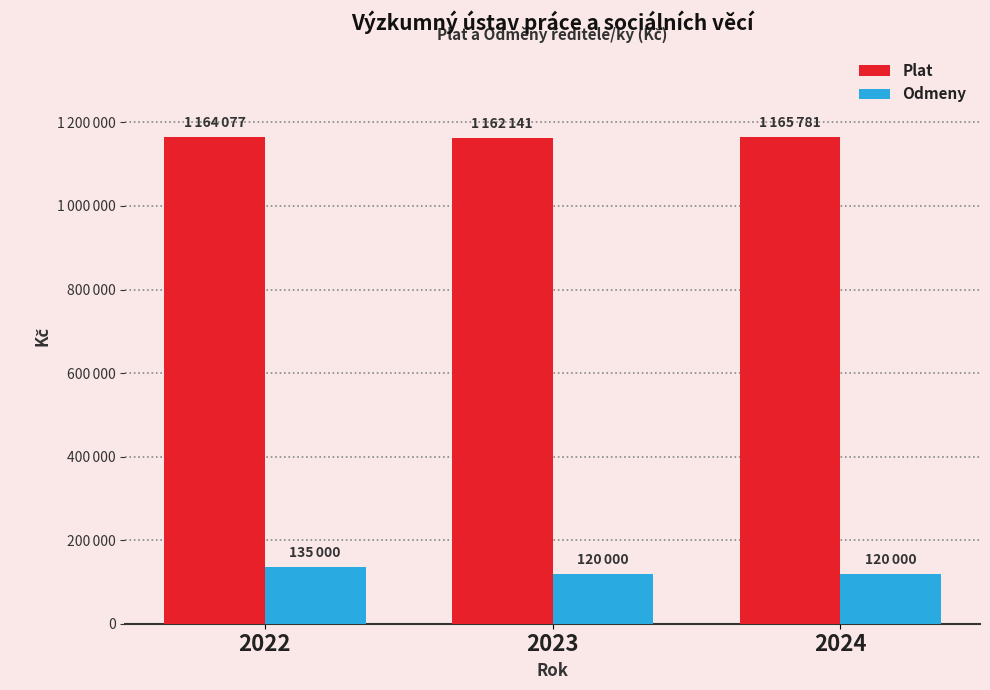

What is the difference between the highest and lowest values at 2024?

1045781